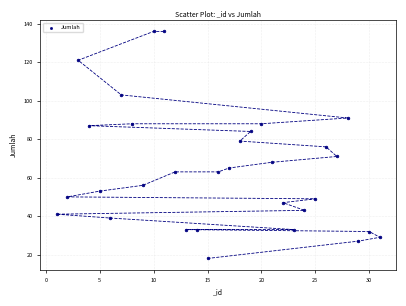

What is the range of X values (max minus min)?

30